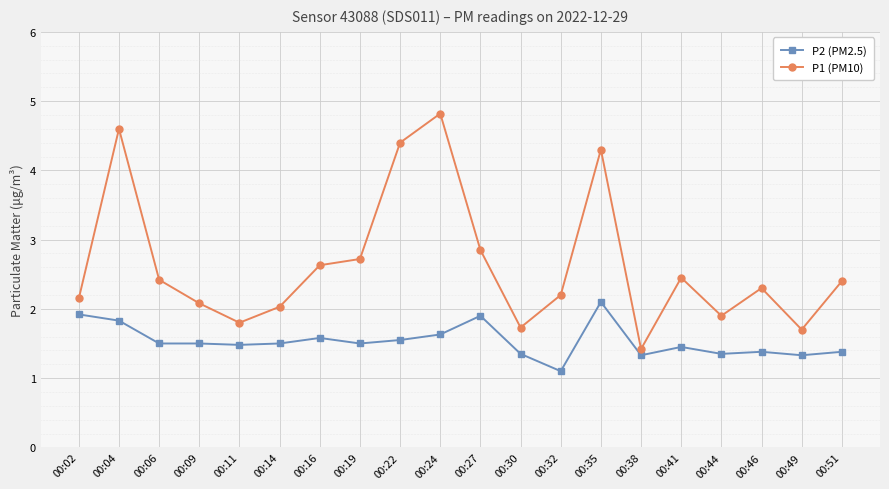

What is the smallest value displayed?

1.1